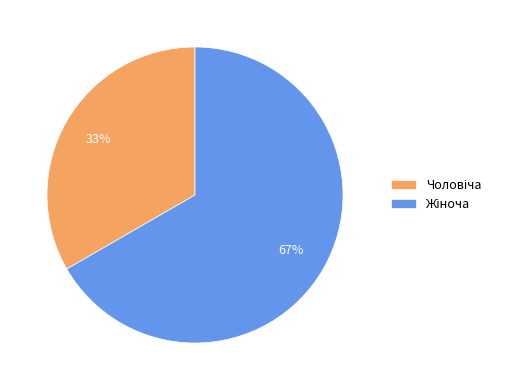

To the nearest percent, what is the average slice percentage?

50%